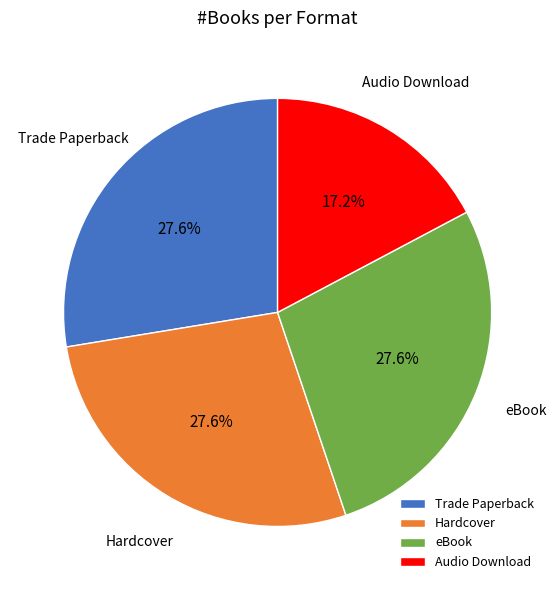

Which slice is the smallest?

Audio Download